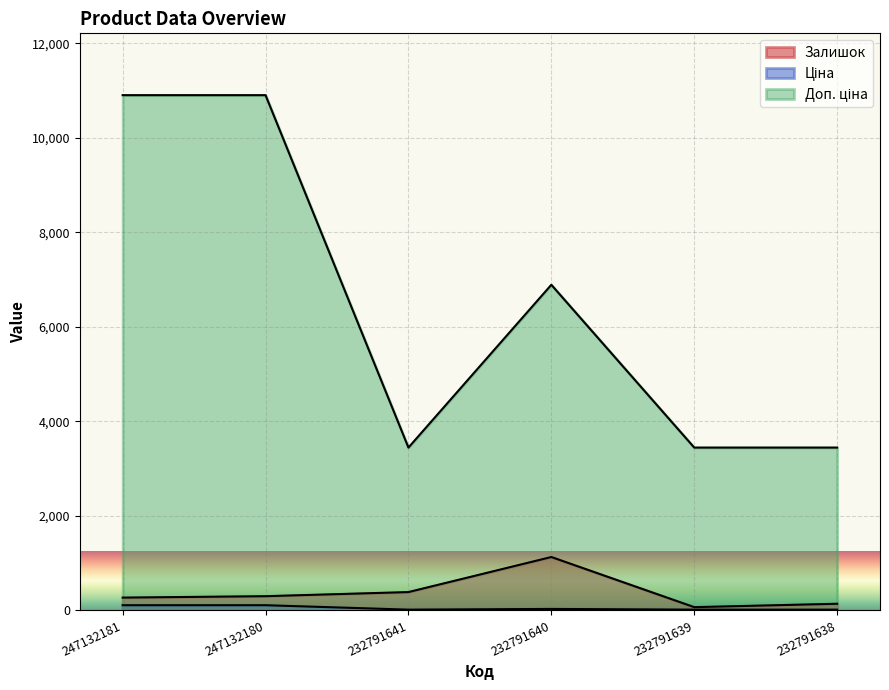

How many distinct data groups are displayed?

3